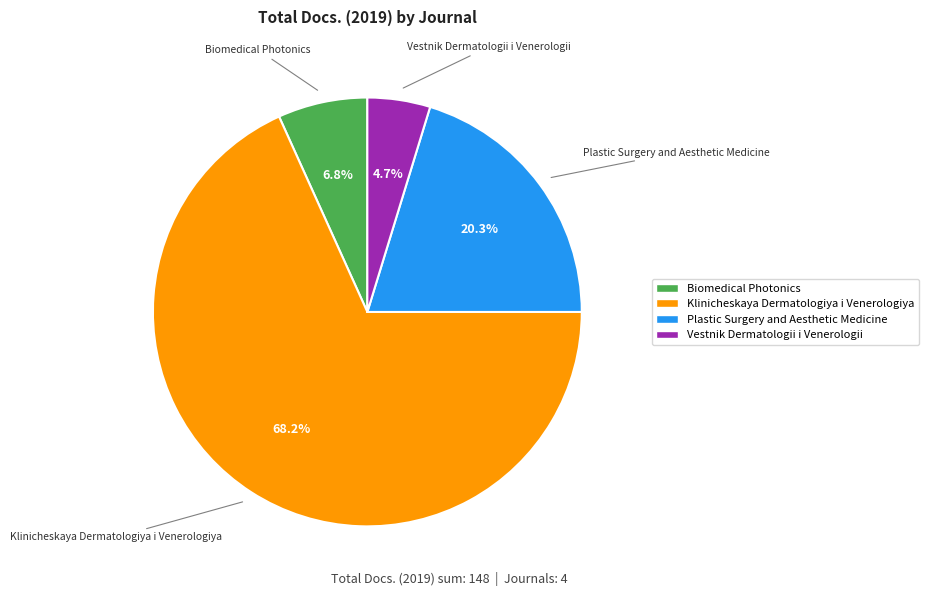

What is the largest slice in the pie chart?

Klinicheskaya Dermatologiya i Venerologiya